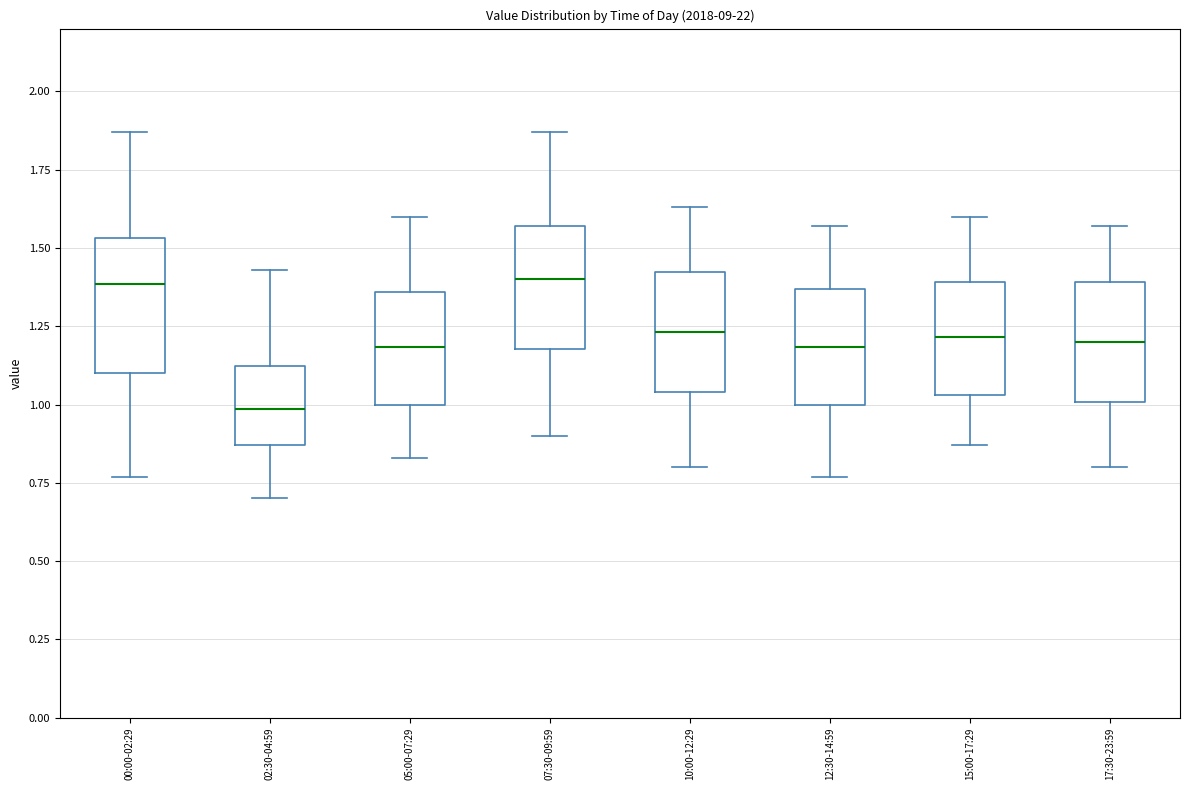

Where is the upper edge of the box for 12:30-14:59 on the y-axis? The values are not printed on the chart, so give them approximately, as read against the axis.

1.35